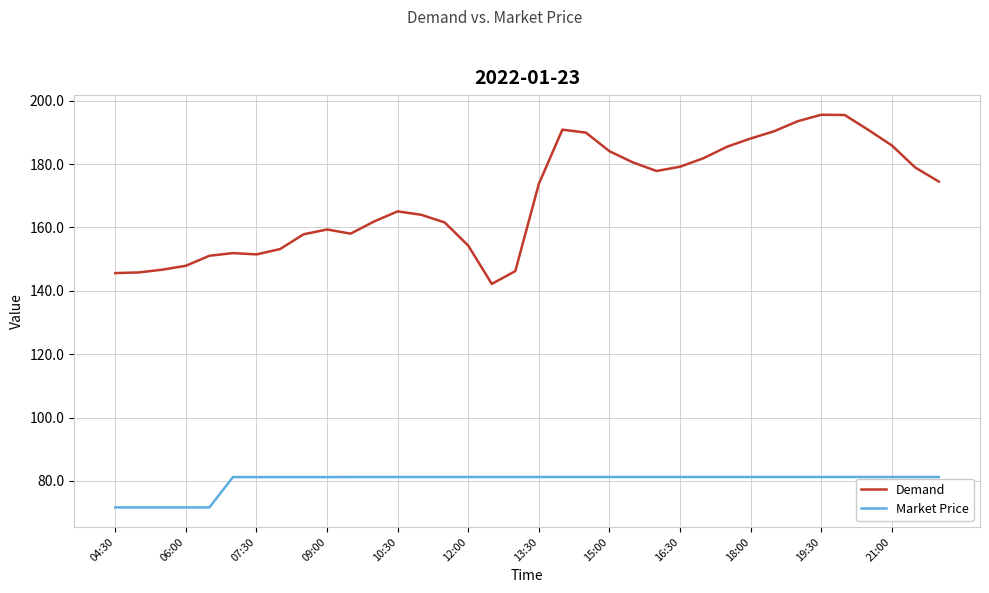

What is the lowest value of the Market Price series?

71.6